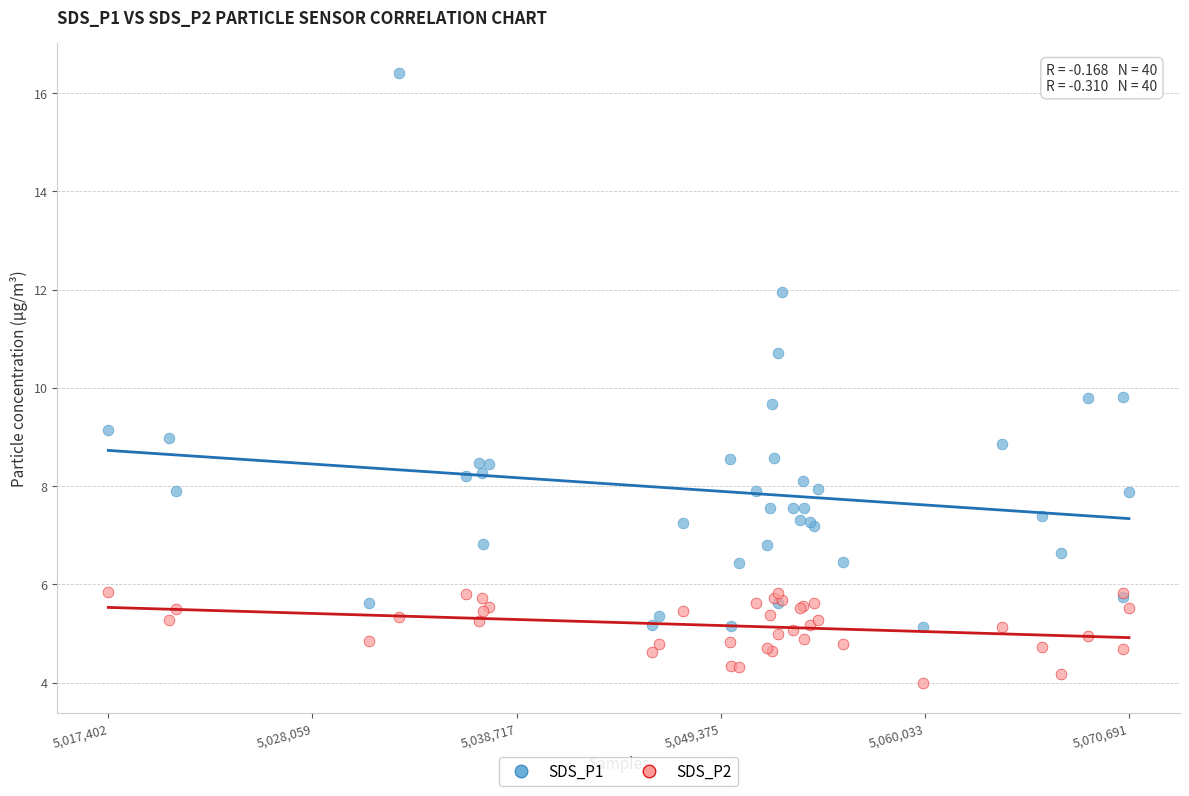

Which series reaches the minimum Y coordinate?

SDS_P2